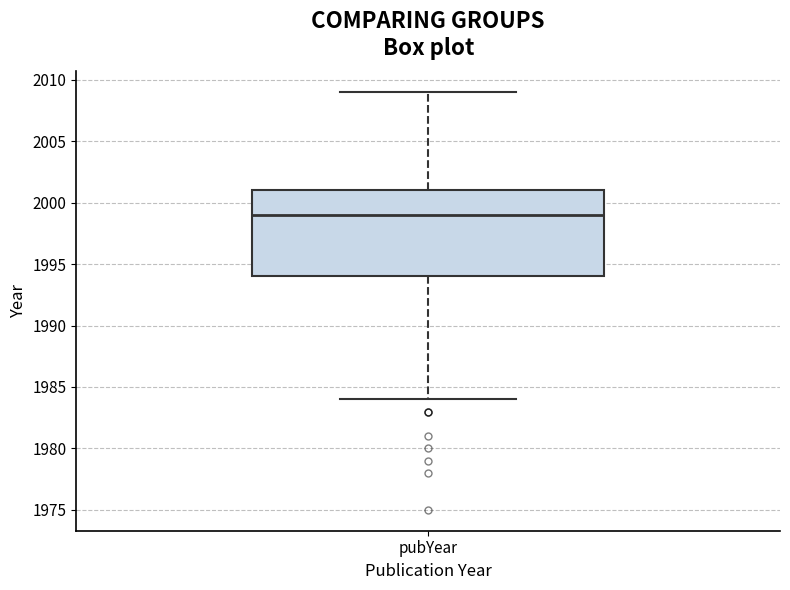

Transcribe this box plot: give where the median line is, the range the box spans, and where the two whiskers end, as read against the y-axis. The values are not printed on the chart, so give them approximately, as read against the axis.

median 1999, box 1994 to 2001, whiskers 1984 to 2009